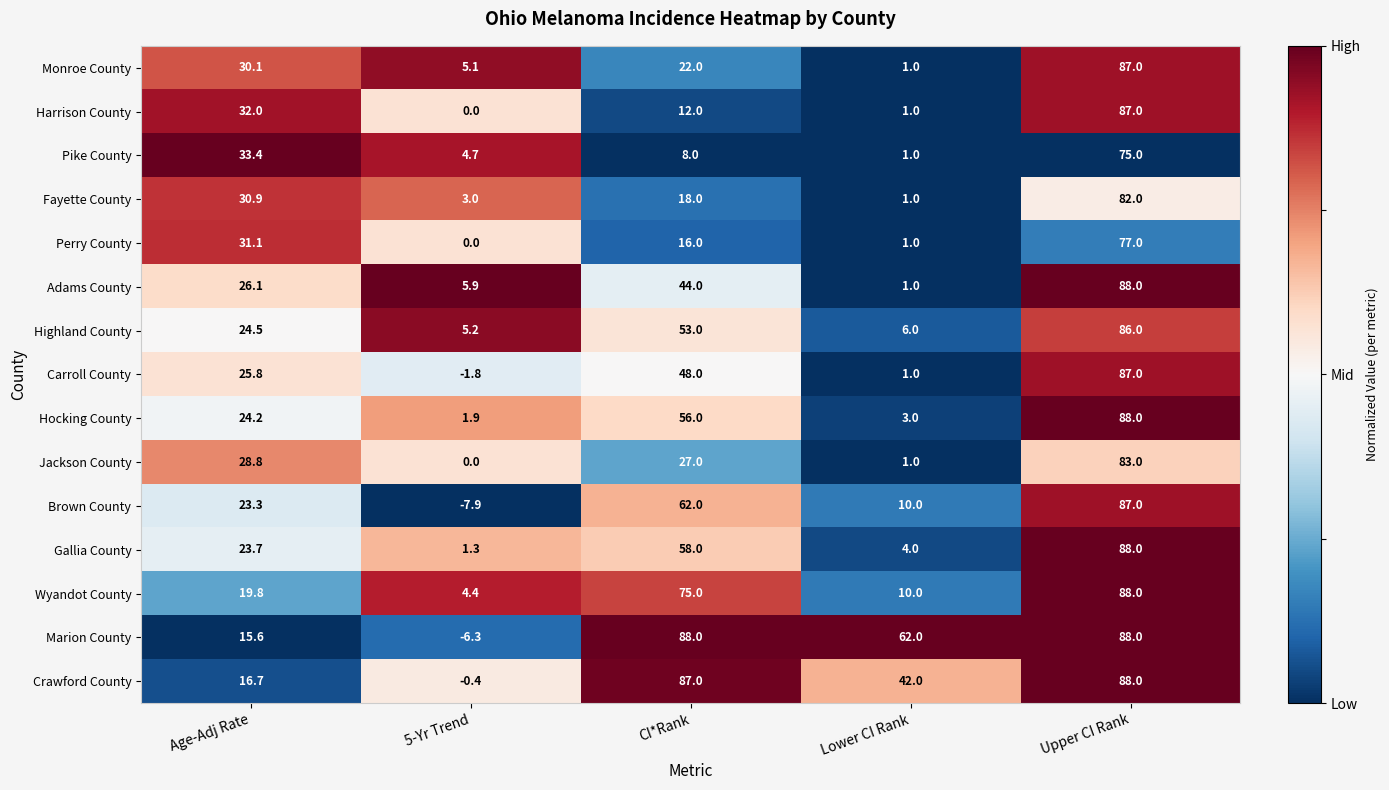

Where is Gallia County nearest to the value 44?

CI*Rank